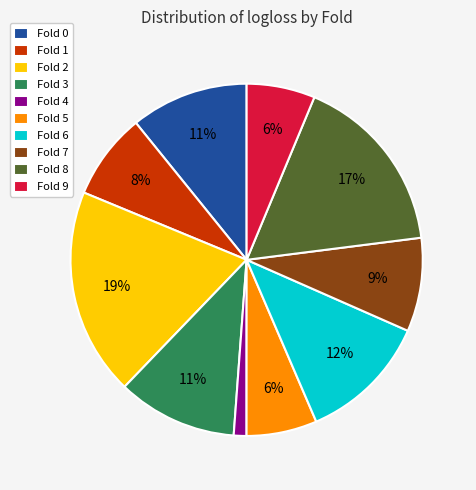

How many segments does this pie chart have?

10